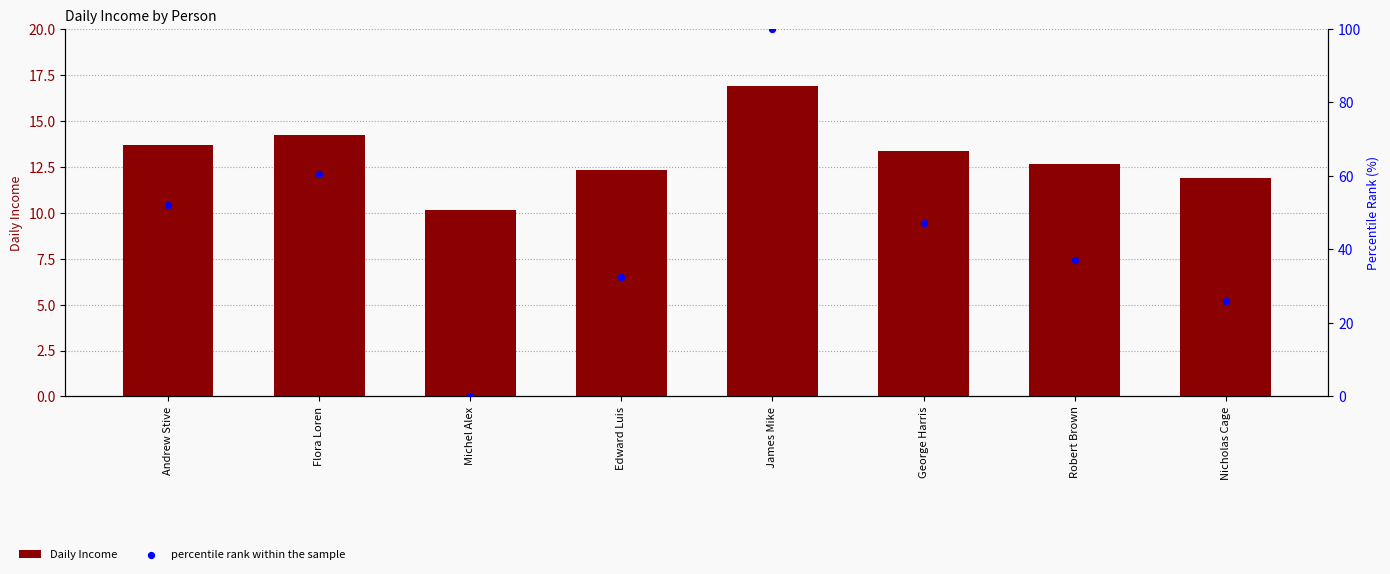

Which series has the largest Y range (max minus min)?

percentile rank within the sample